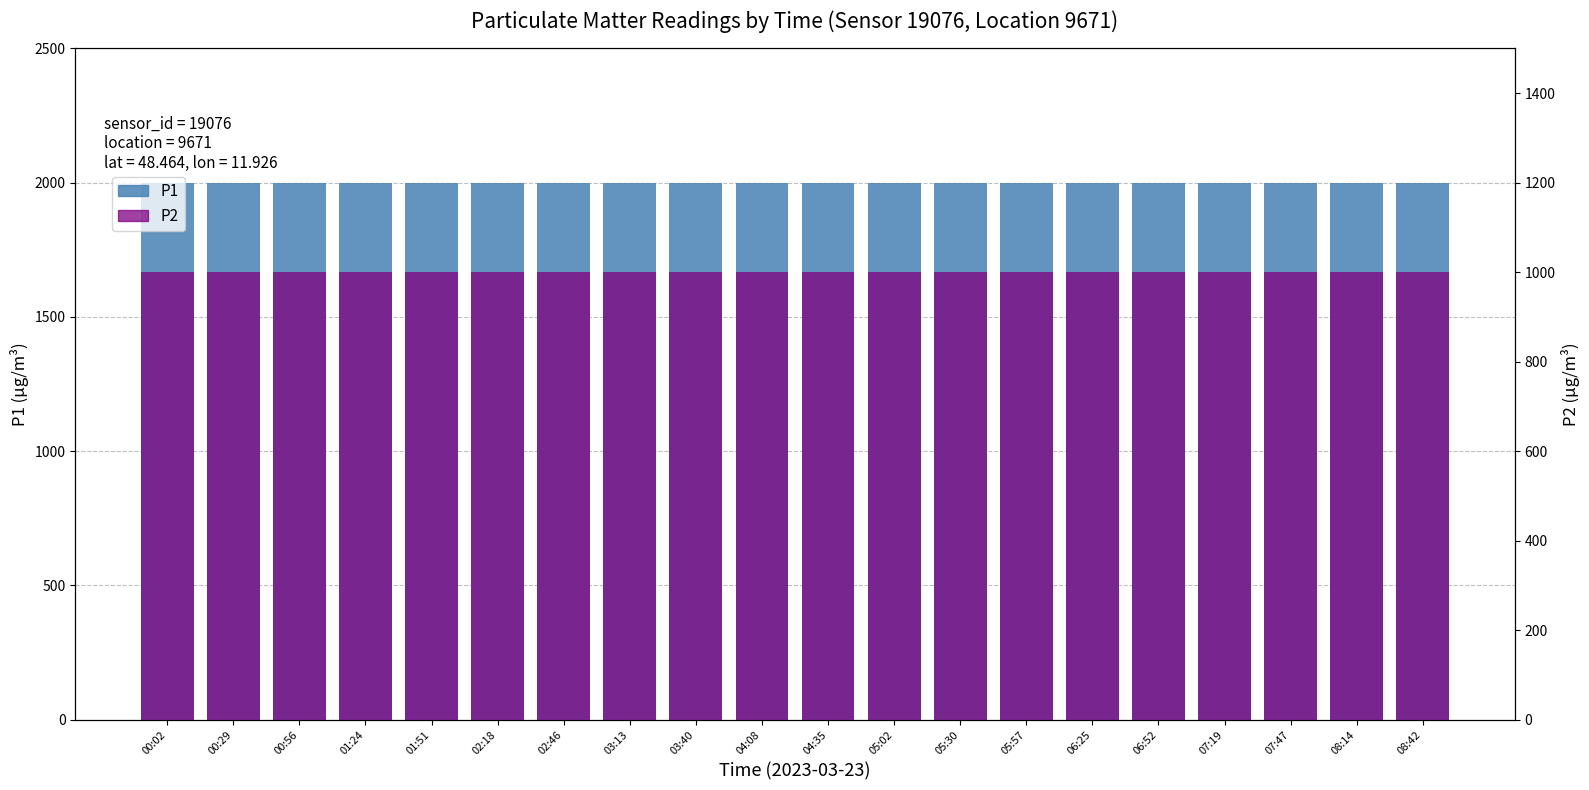

List the series in order of their peak value, lowest first.

P2, P1